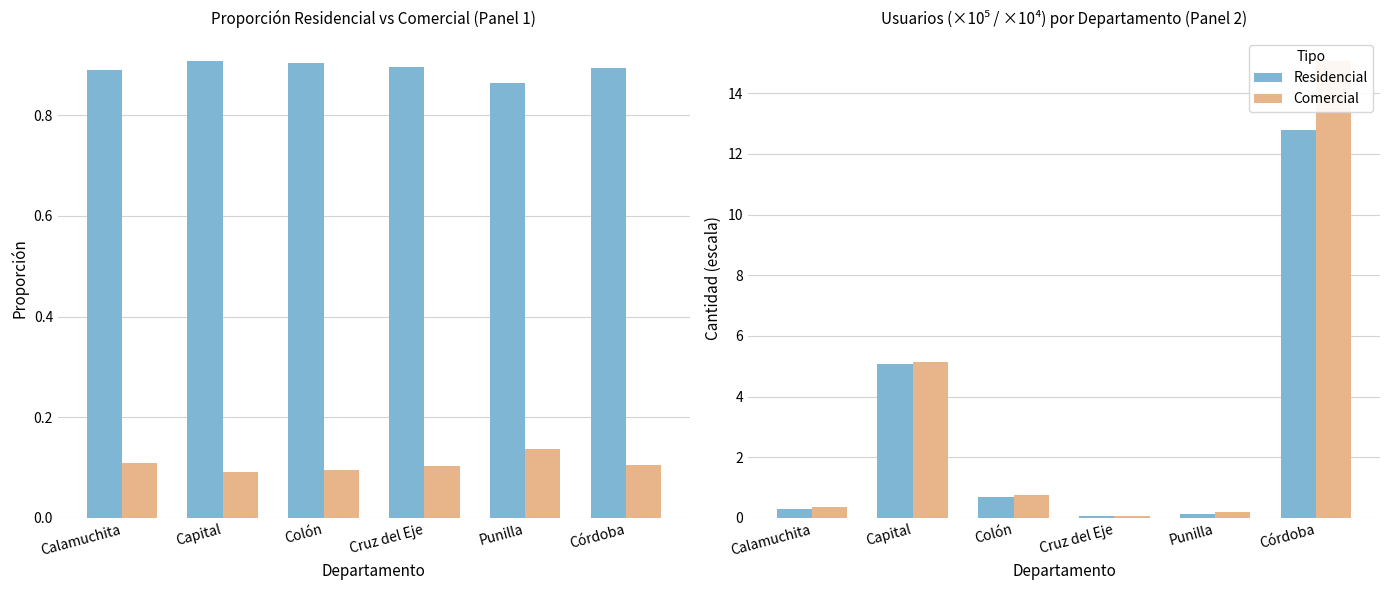

What is the approximate value of Comercial at Córdoba?

15.1